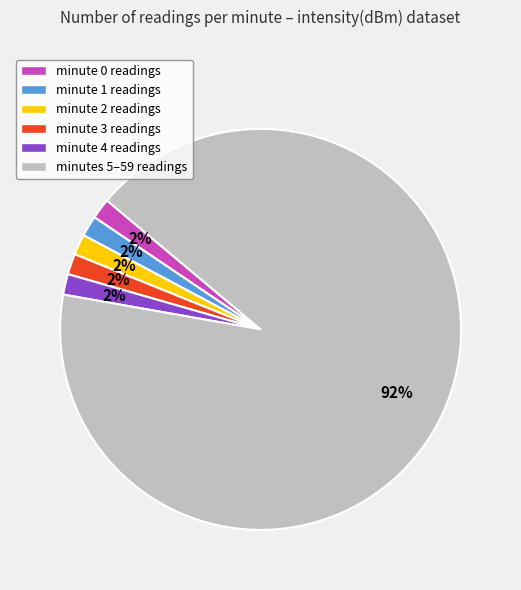

Which slice is the largest?

minutes 5–59 readings